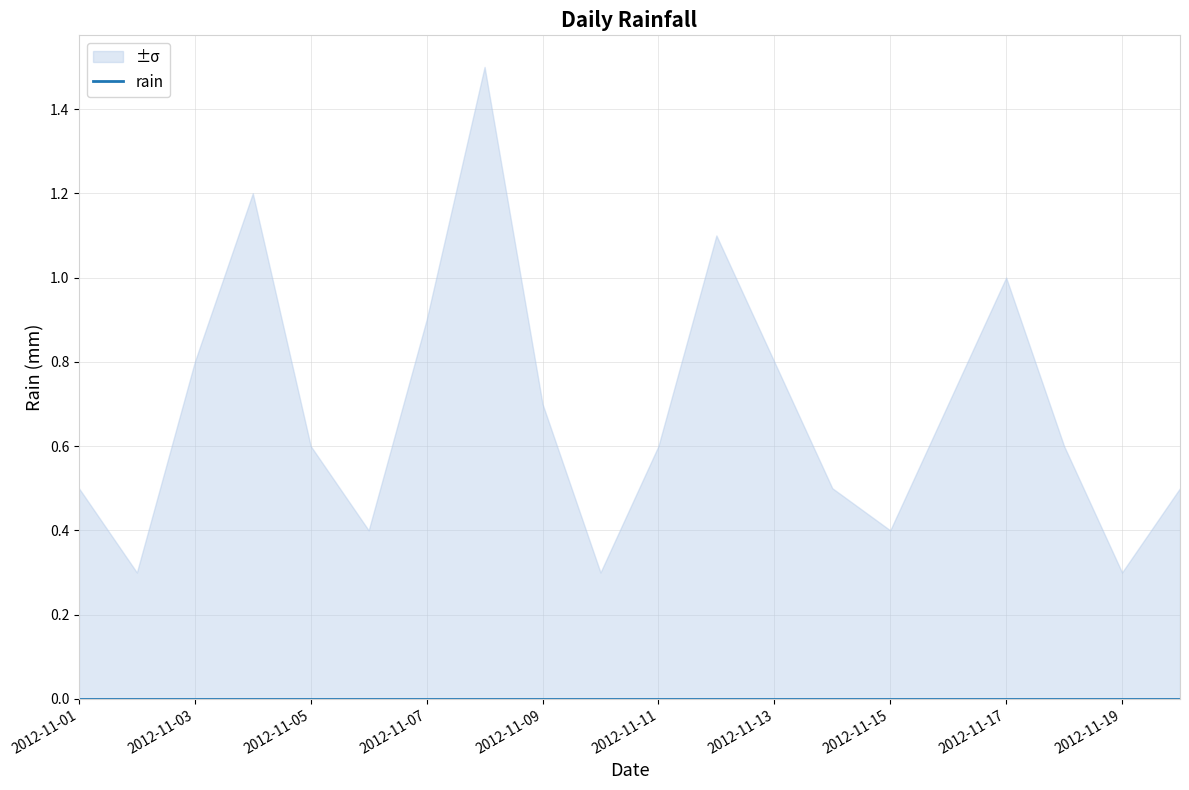

At how many categories does at least one series exceed 0?

20